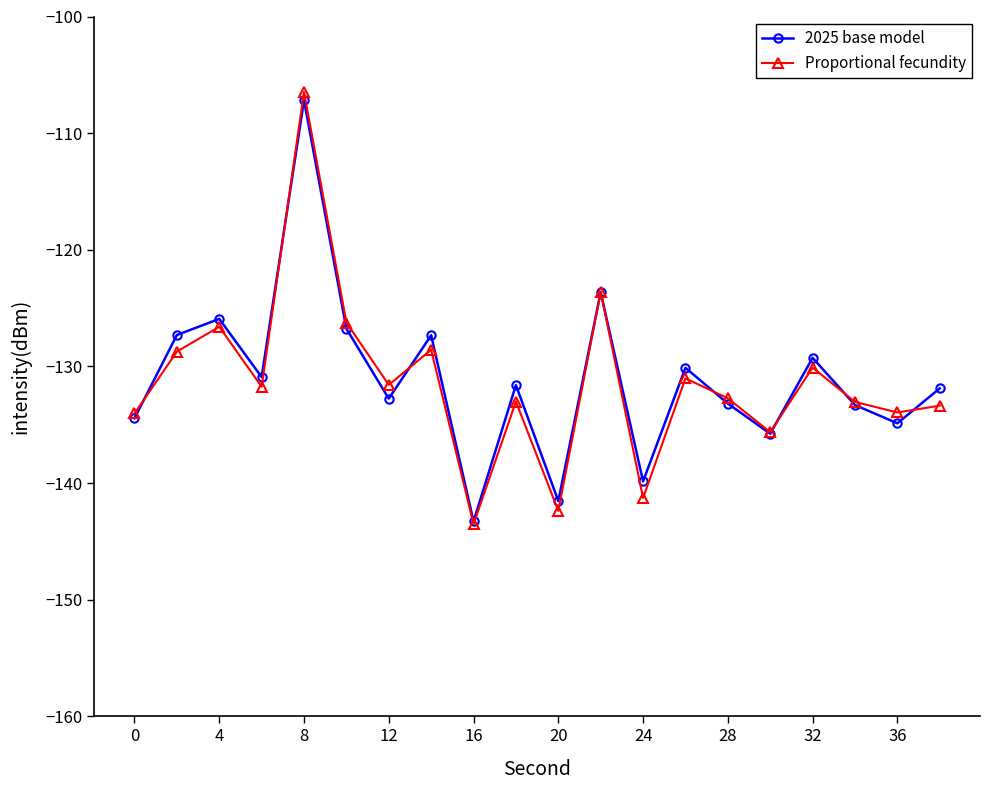

In Proportional fecundity, how many points are lower than both neighbors (excluding endpoints)?

7